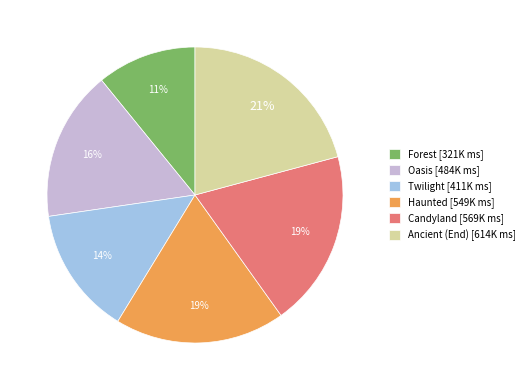

Does any single category account for the majority?

No